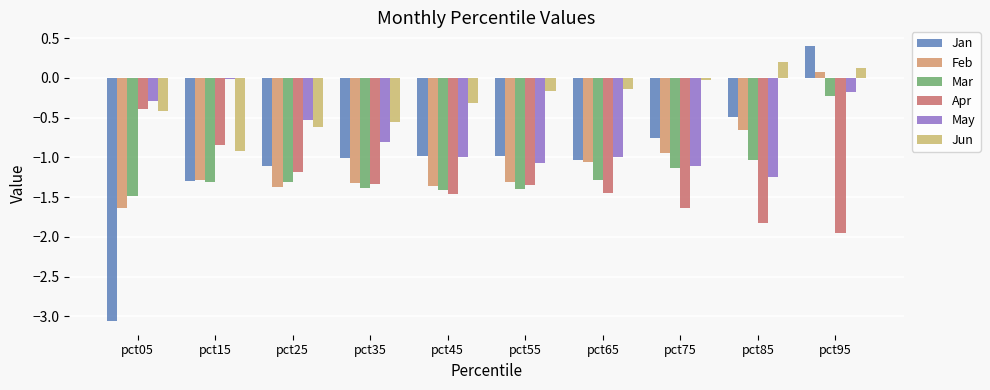

At how many categories does at least one series exceed -1?

10